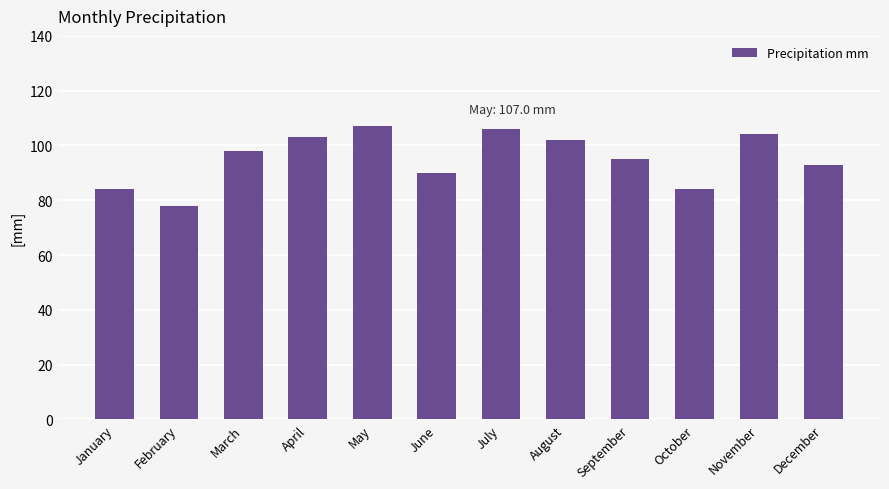

Are the bars horizontal?

No